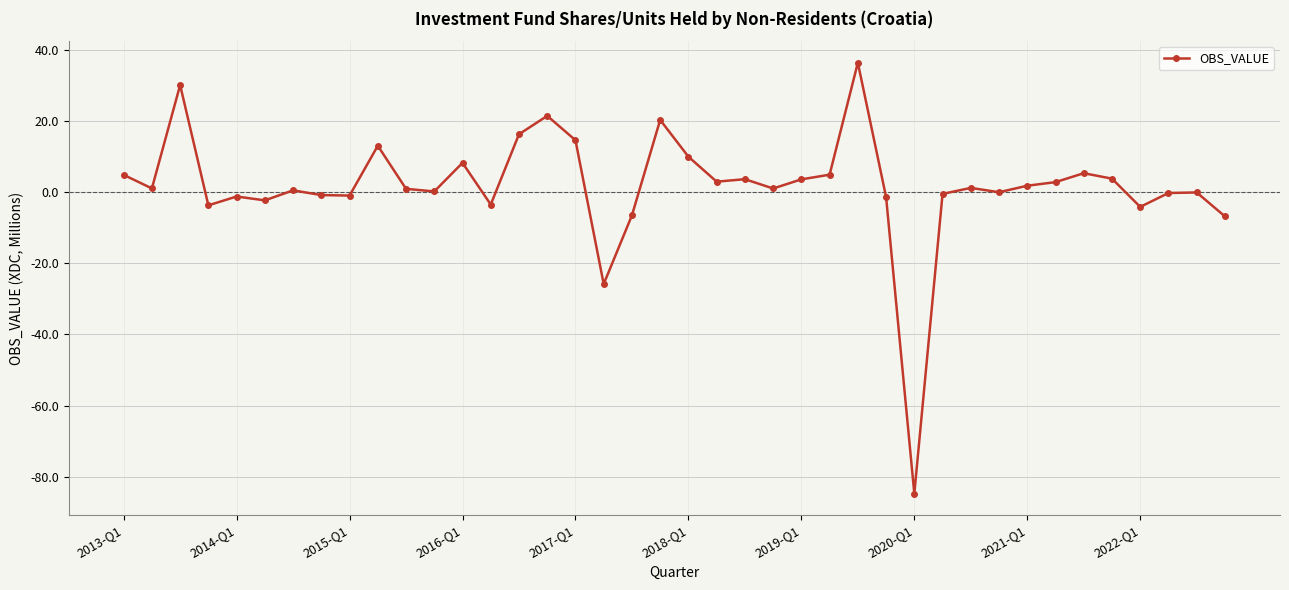

What is the smallest value displayed?

-84.7